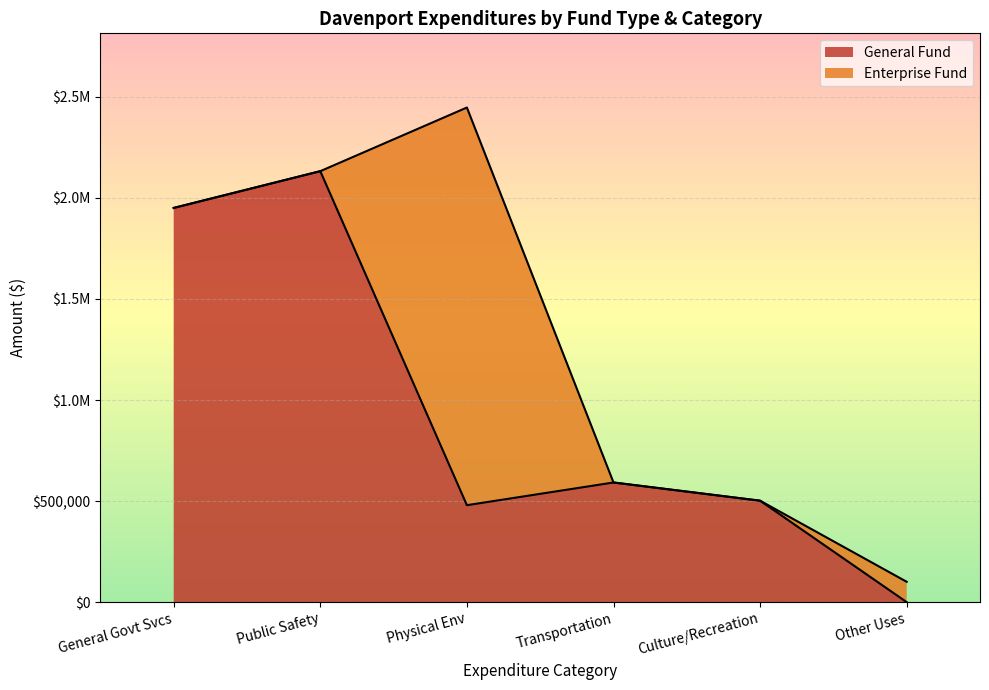

The value of Other Uses at Enterprise is 100650. True or false?

True